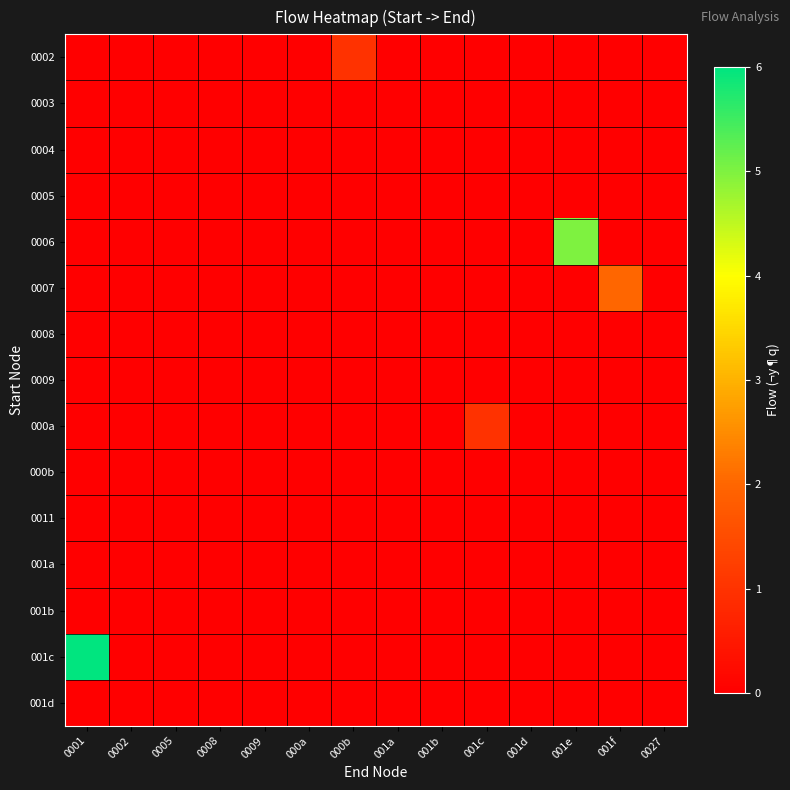

Rank the series by their maximum value, from lowest to highest.

0003, 0004, 0005, 0008, 0009, 000b, 0011, 001a, 001b, 001d, 0002, 000a, 0007, 0006, 001c